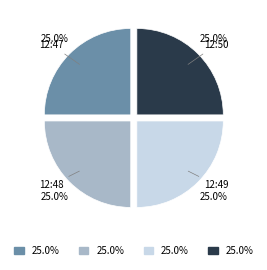

Is there any slice that represents more than half of the pie?

No